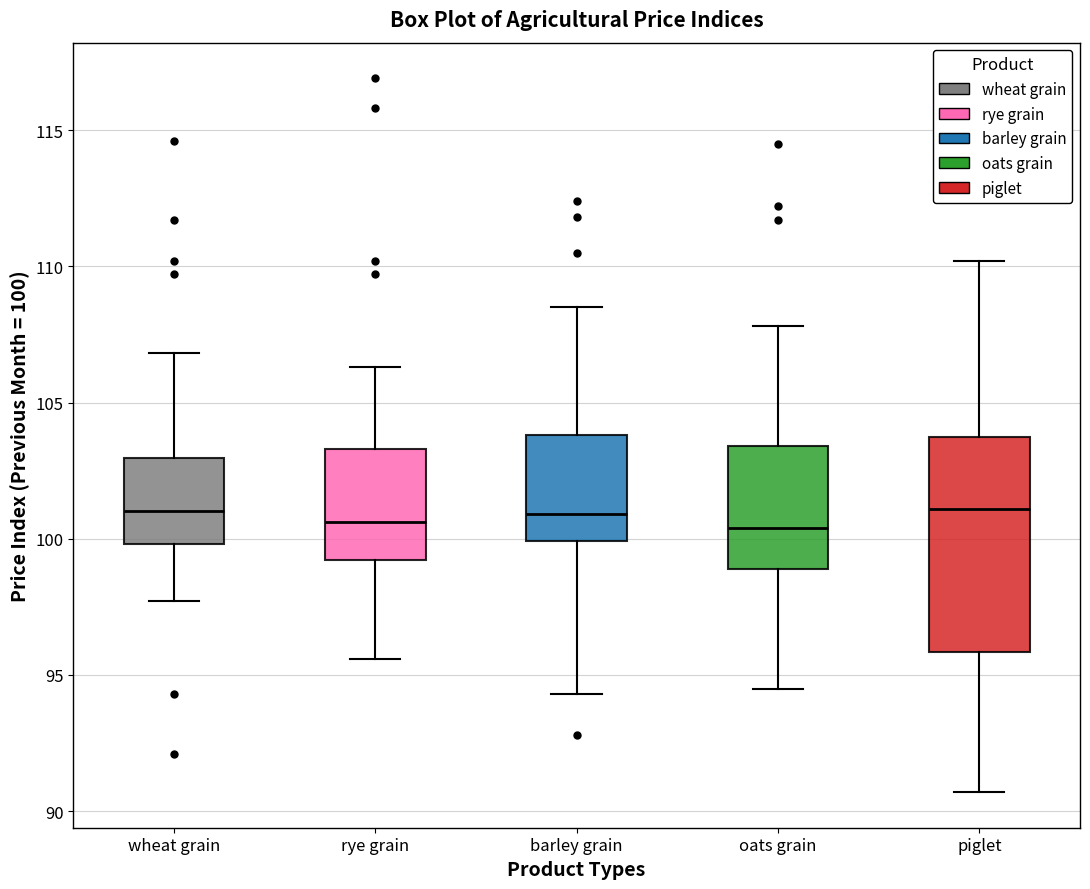

Reading left to right, transcribe this box plot: for each box, give where its median line is, the range the box spans, and where its two whiskers end, as read against the y-axis. The values are not printed on the chart, so give them approximately, as read against the axis.

wheat grain: median 101.0, box 100.0 to 103.0, whiskers 97.5 to 107.0
rye grain: median 100.5, box 99.0 to 103.5, whiskers 95.5 to 106.5
barley grain: median 101.0, box 100.0 to 104.0, whiskers 94.5 to 108.5
oats grain: median 100.5, box 99.0 to 103.5, whiskers 94.5 to 108.0
piglet: median 101.0, box 96.0 to 104.0, whiskers 90.5 to 110.0